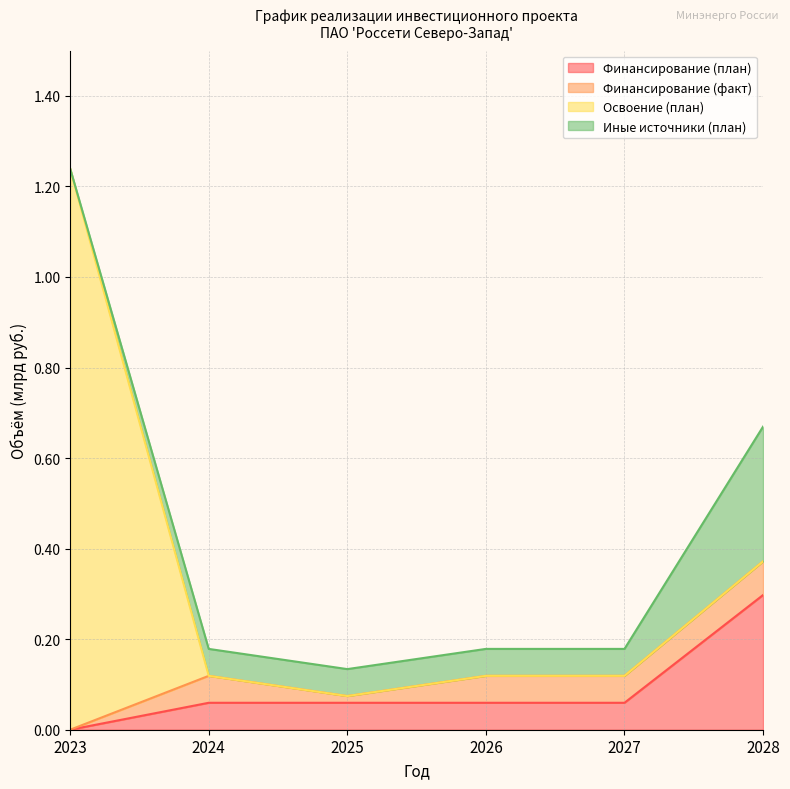

True or false: Иные источники (план) and Финансирование (план) cross at least once.

False